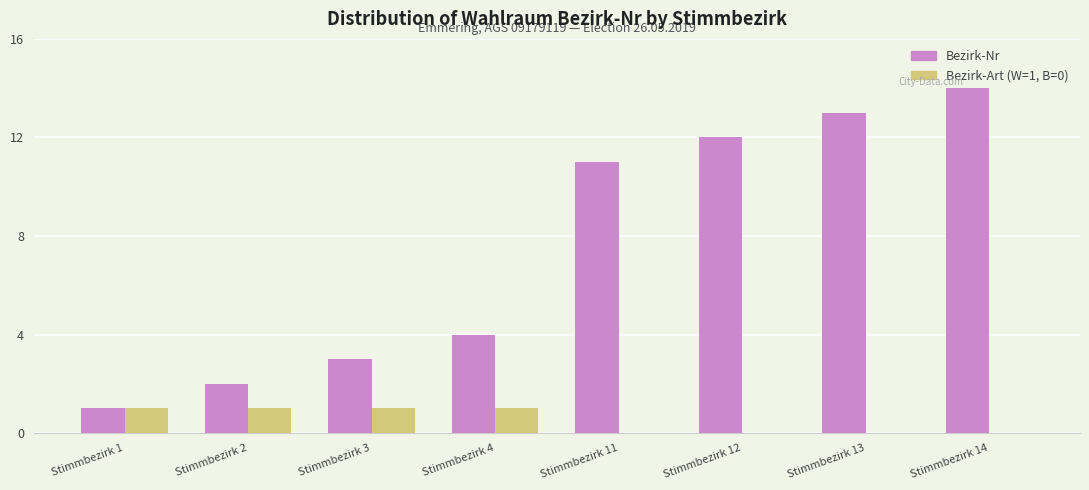

Is it true that Bezirk-Art (W=1, B=0) equals 1 at Stimmbezirk 4?

True